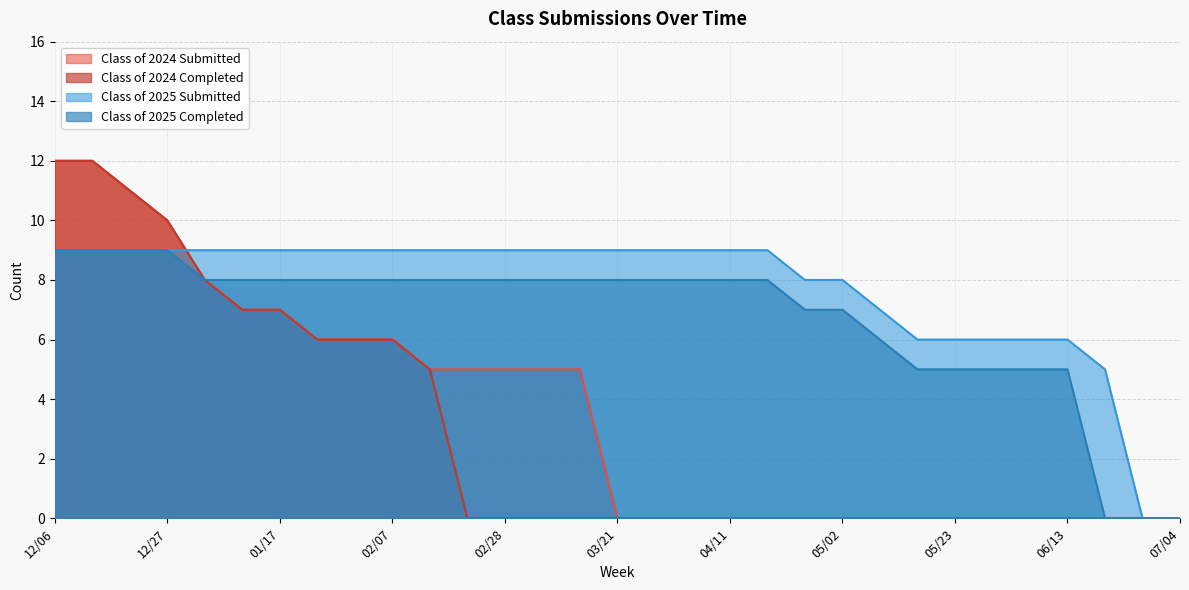

At 02/21, list the series in order from smallest to largest.

Class of 2024 Completed, Class of 2024 Submitted, Class of 2025 Completed, Class of 2025 Submitted